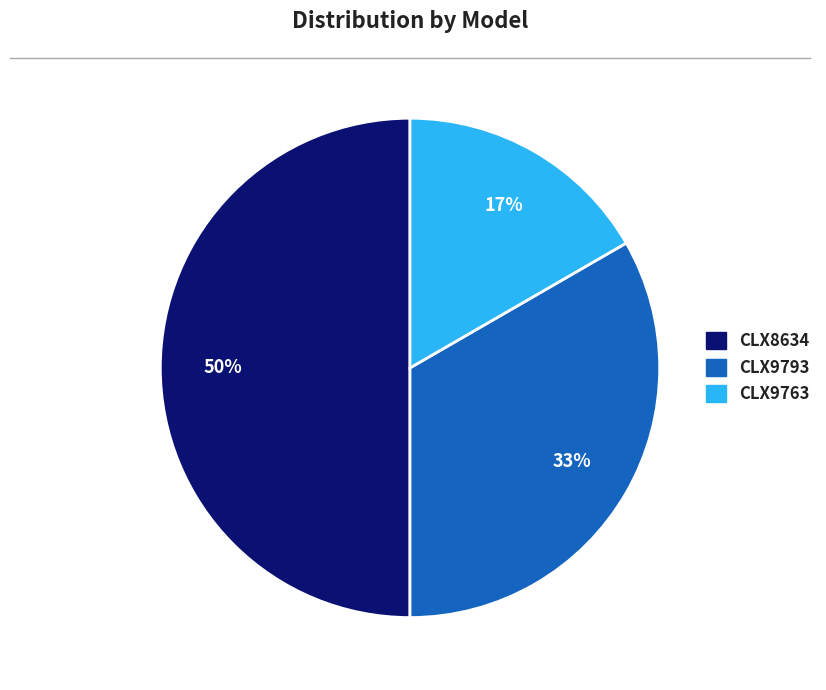

Count the number of slices in the pie.

3